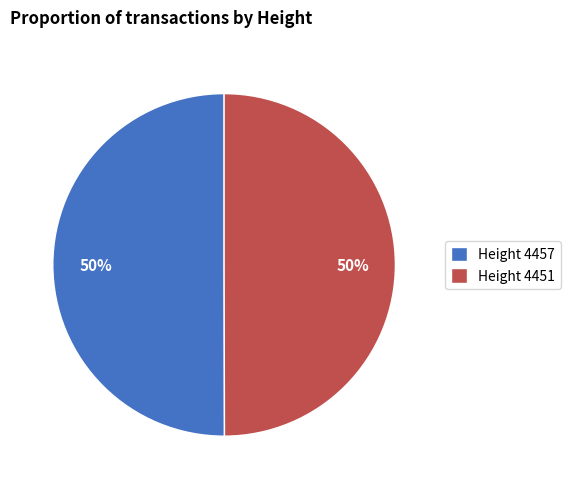

To the nearest percent, what percentage of the pie is Height 4451?

50%